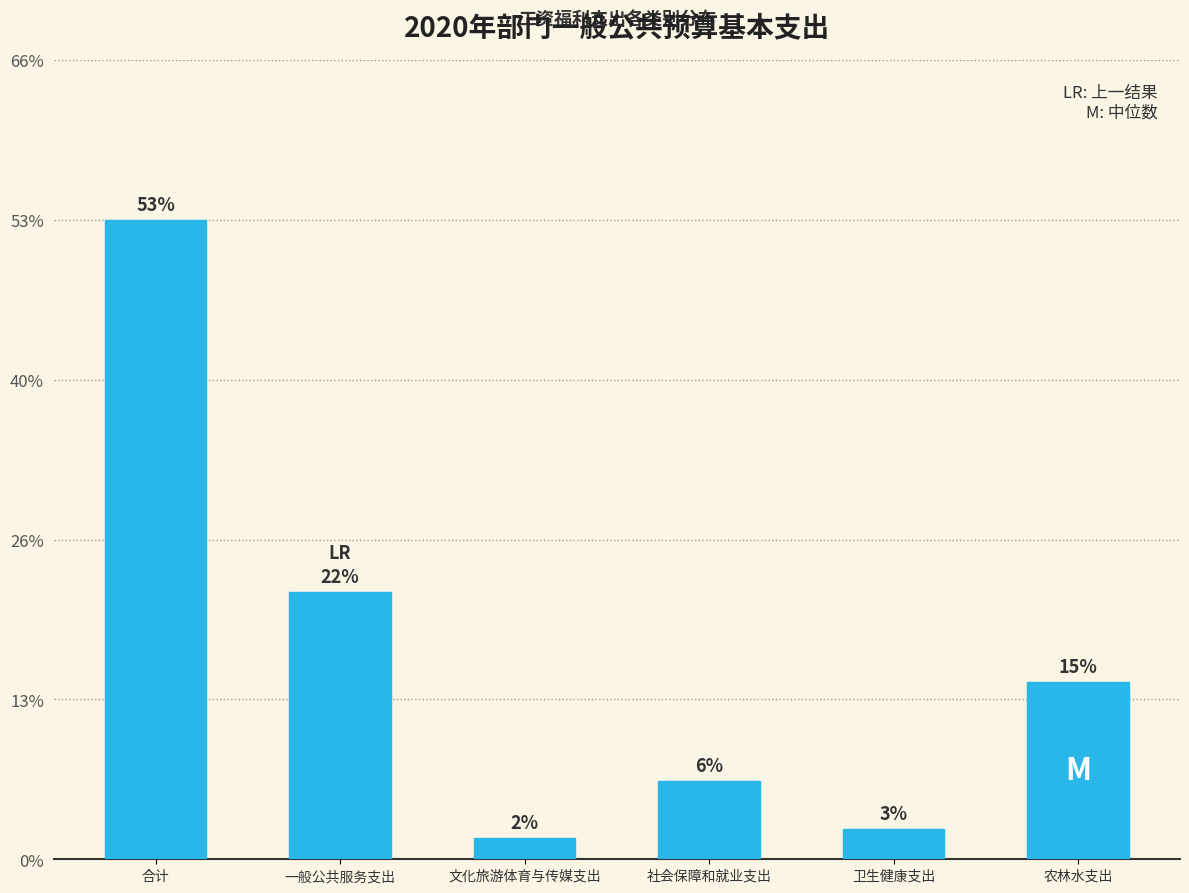

Does the chart contain any negative values?

No